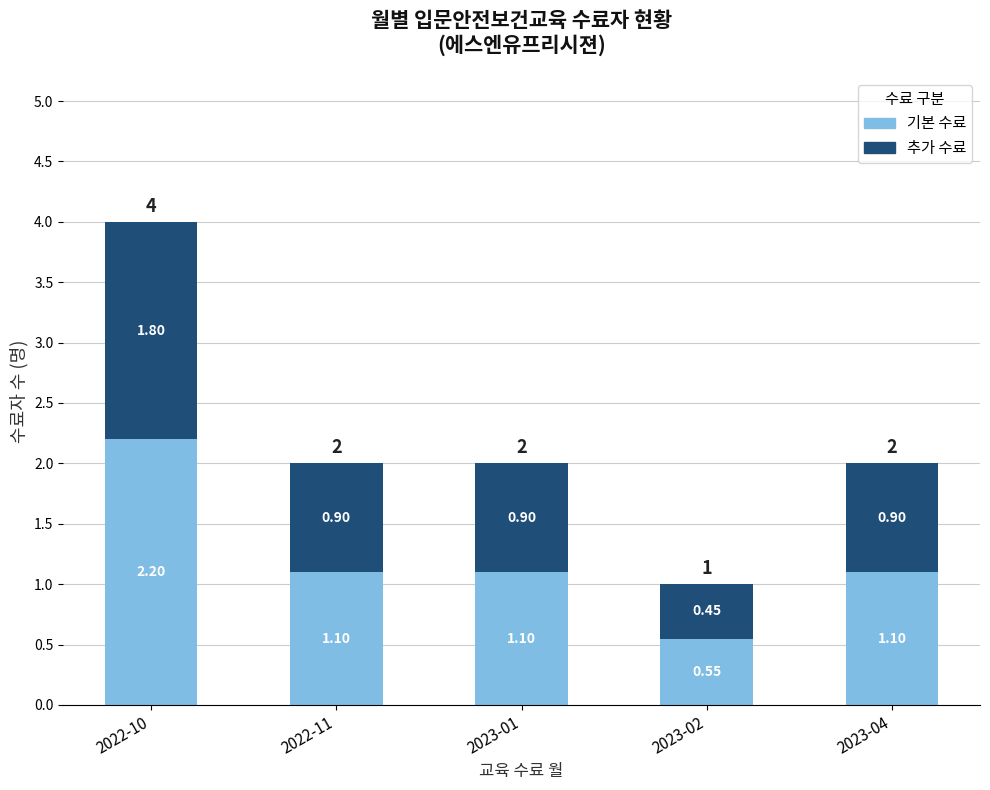

What is the total value across all series at 2023-04?

2.0